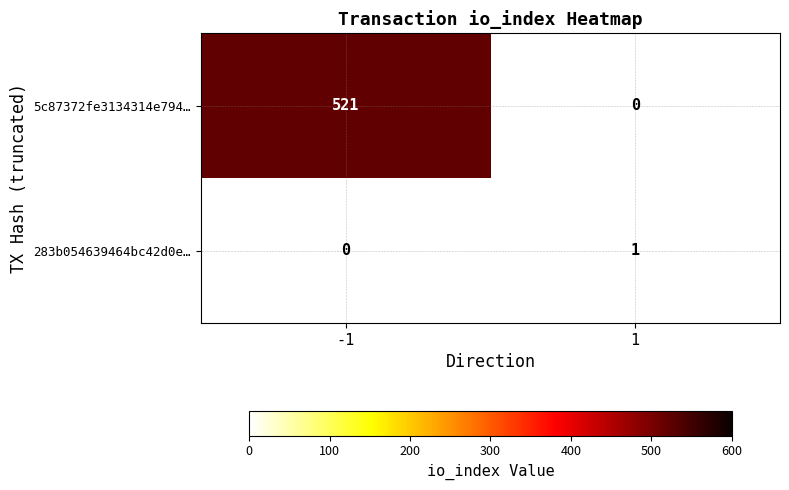

True or false: 5c87372fe3134314e794… has a value of 521 at -1.

True